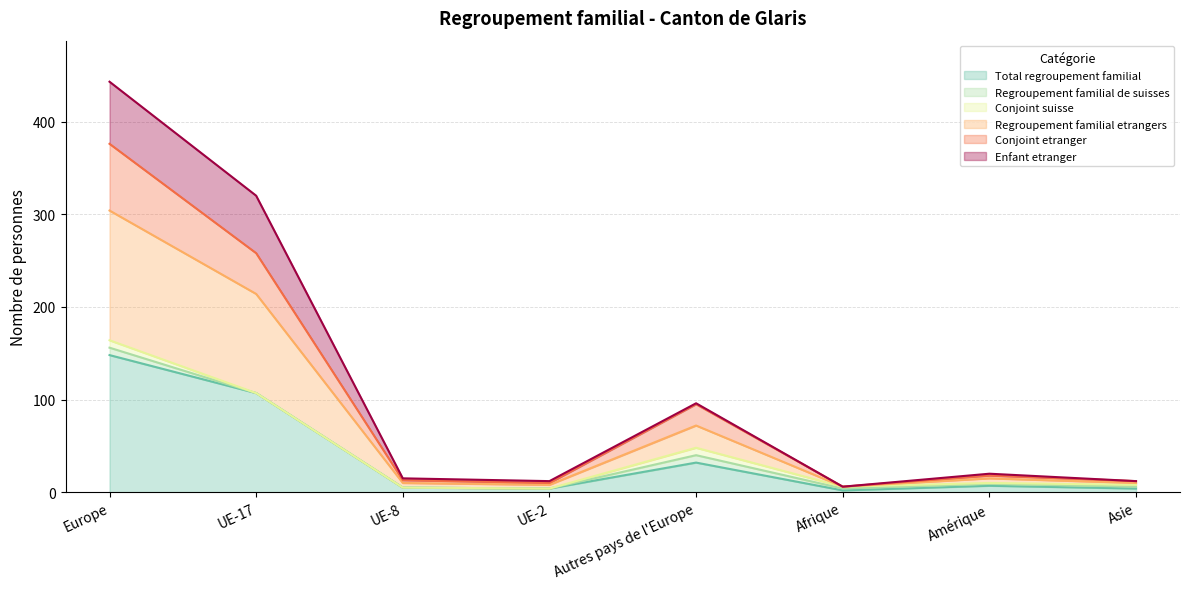

What is the label of the 8th point from the left?

Asie